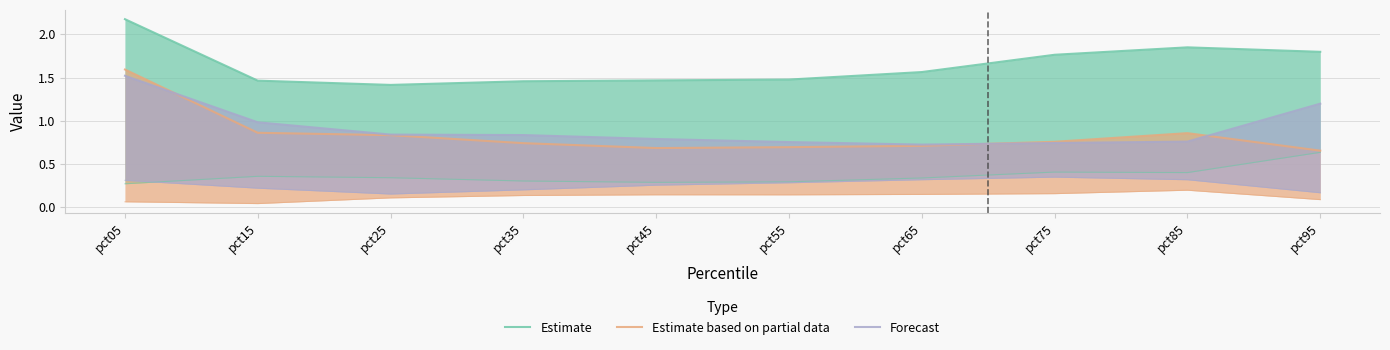

What is the sum of the Estimate based on partial data values at pct55 and pct35?

1.4